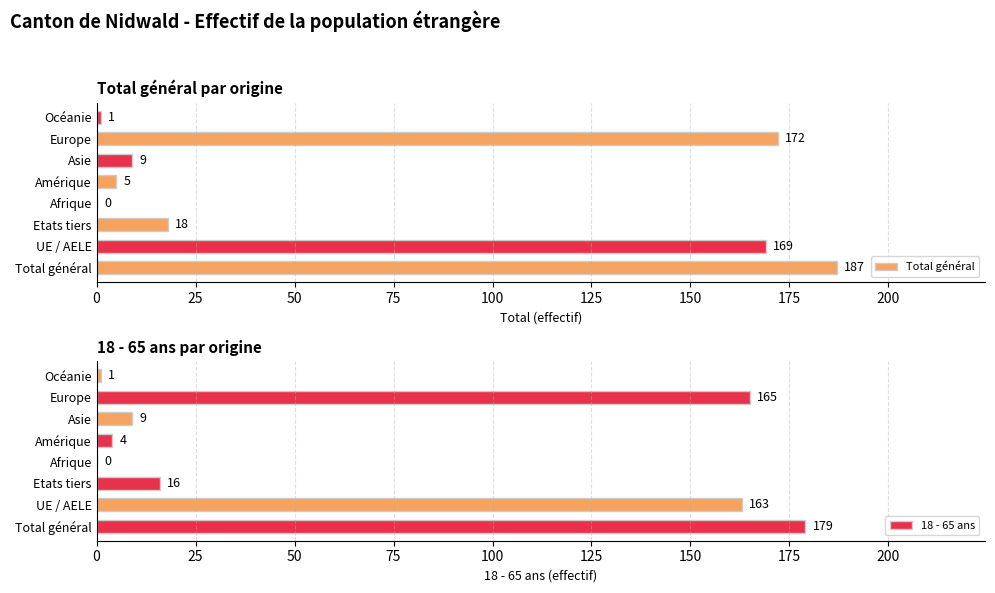

What is the maximum value for 18 - 65 ans?

179